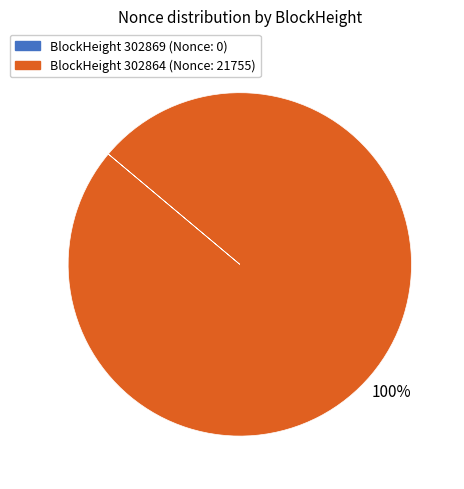

To the nearest percent, what is the average slice percentage?

50%